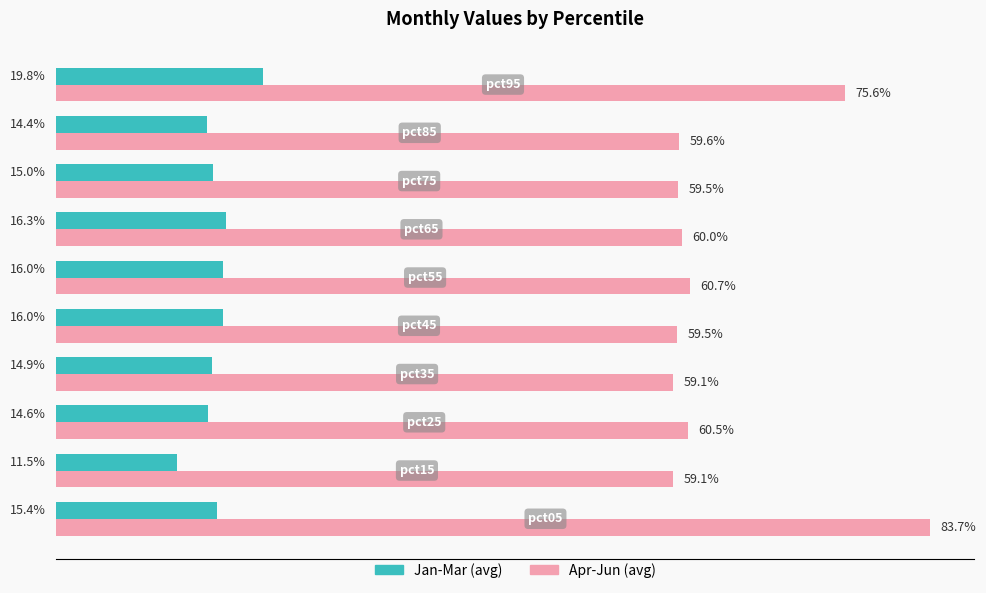

At how many categories does at least one series exceed 0?

10